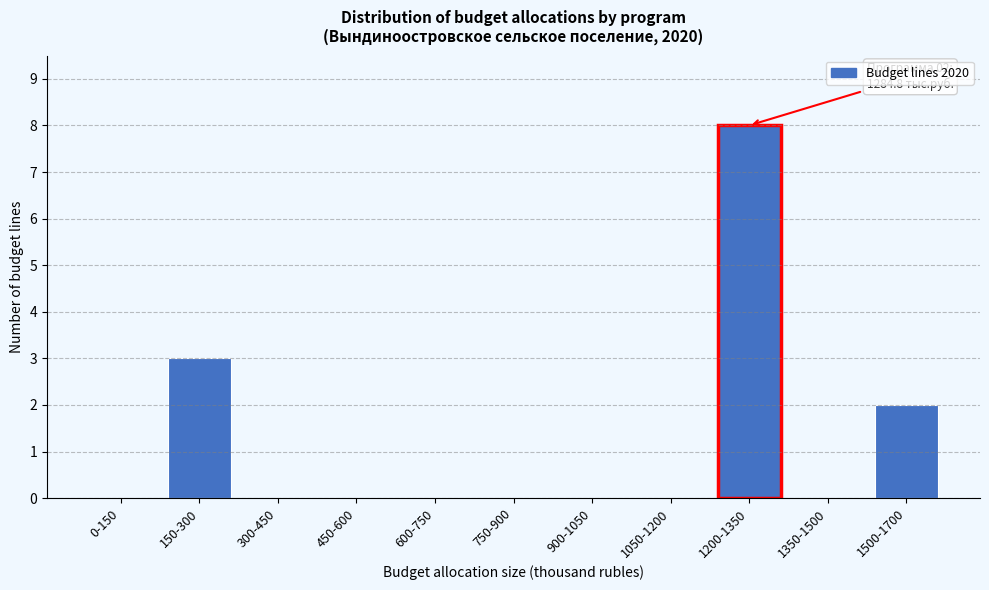

Reading left to right, extract all data points from this chart.

0-150=0	150-300=3	300-450=0	450-600=0	600-750=0	750-900=0	900-1050=0	1050-1200=0	1200-1350=8	1350-1500=0	1500-1700=2